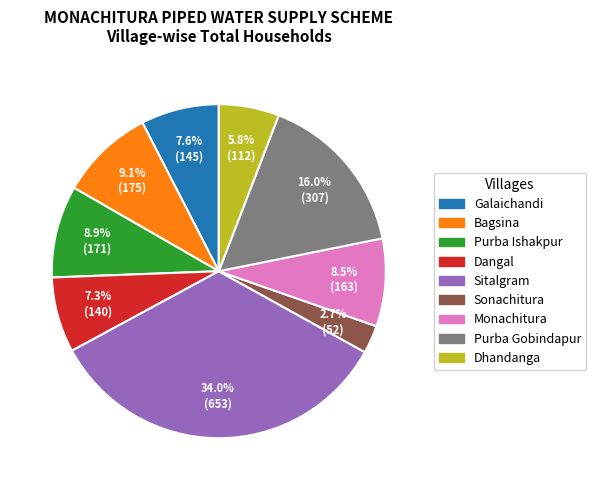

Which slice is the smallest?

Sonachitura